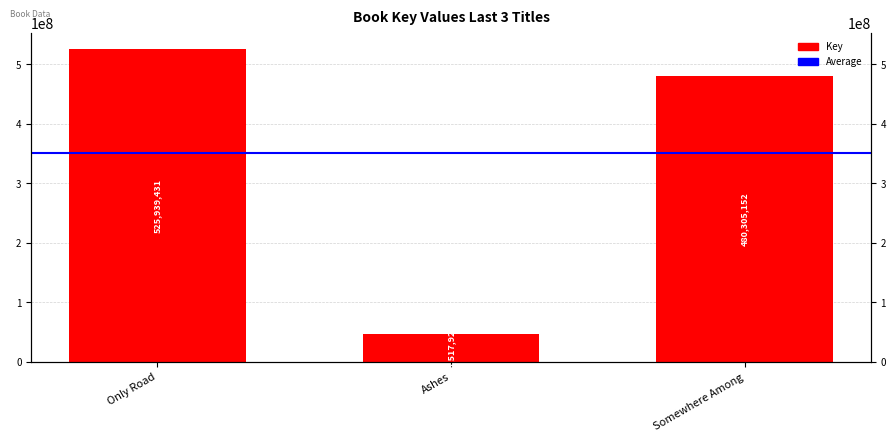

What is the sum of the values at Only Road and Somewhere Among?

1006244583